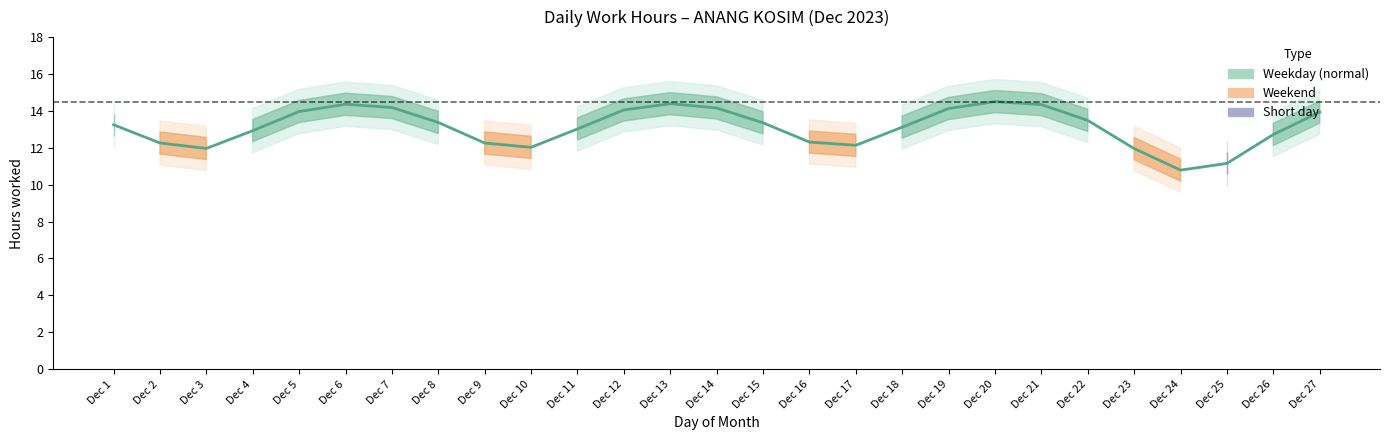

What is the difference between the second highest and minimum values?

3.6